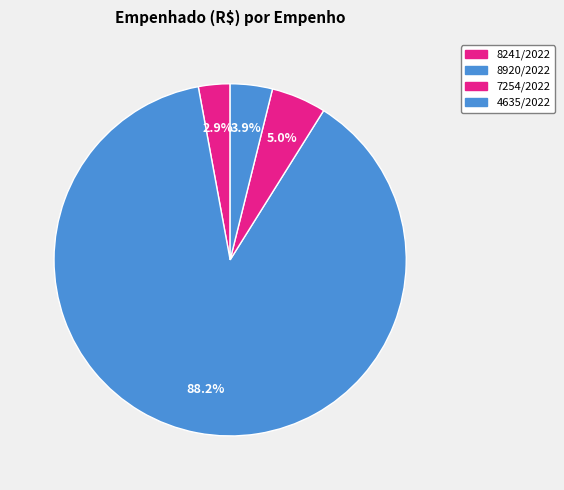

What percentage is NOT represented by 8920/2022?

11.8%